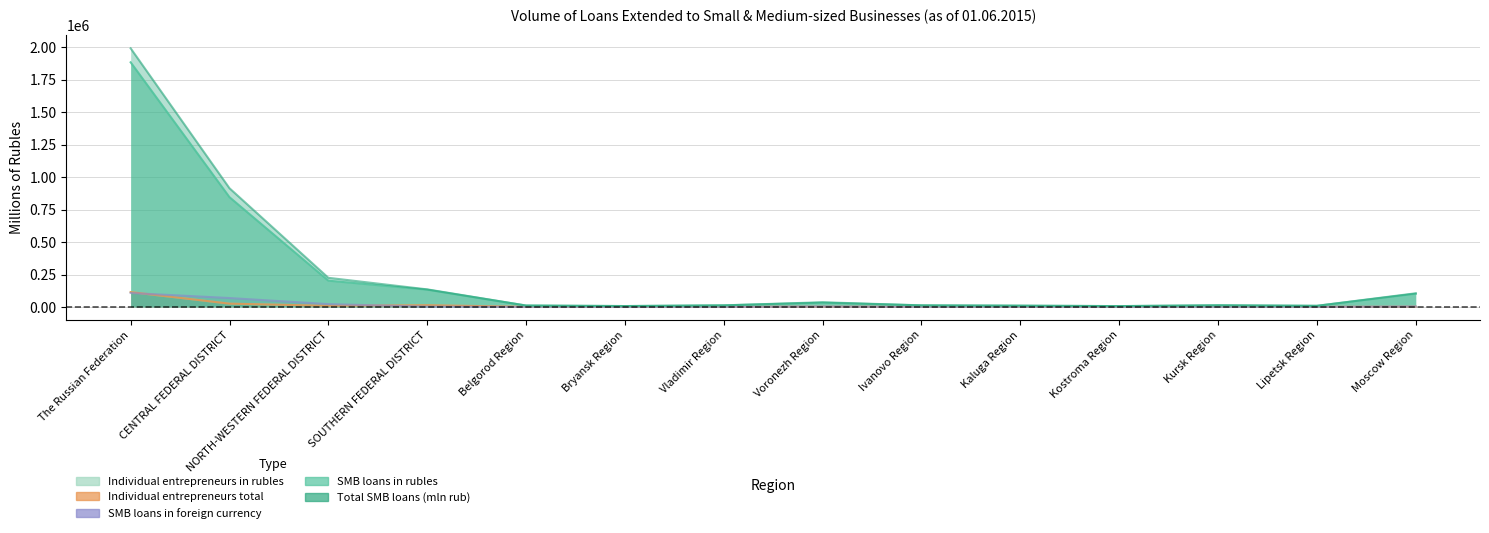

Does the chart have visible grid lines?

Yes